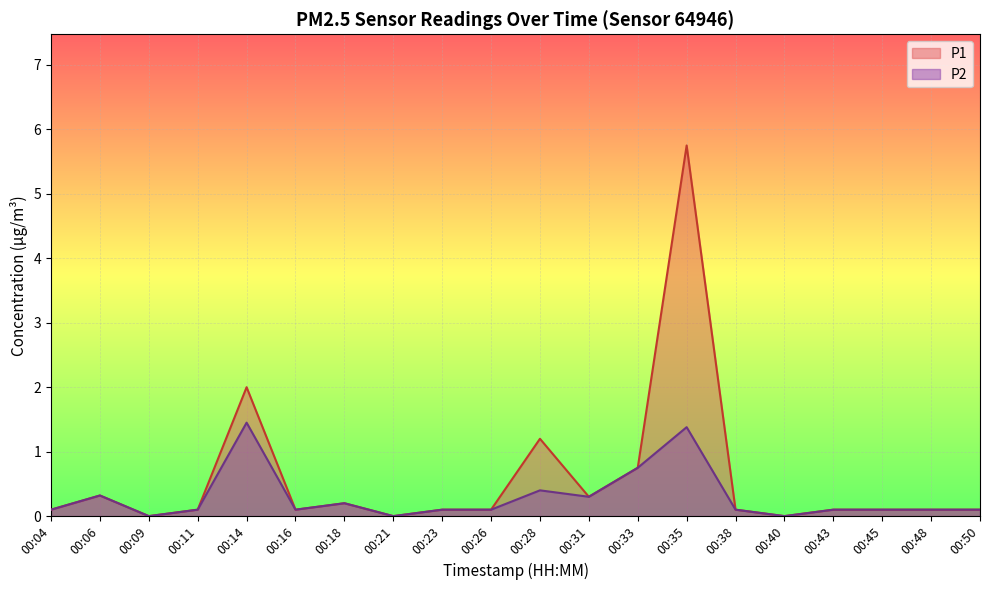

Which series has the largest range (max minus min)?

P1